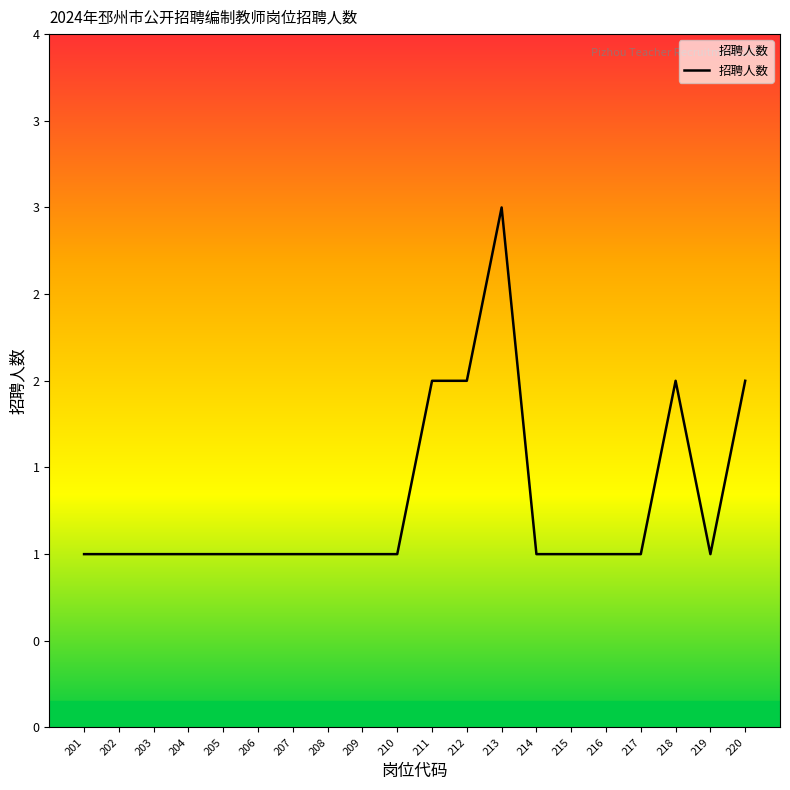

What is the change in value from 211 to 217?

-1